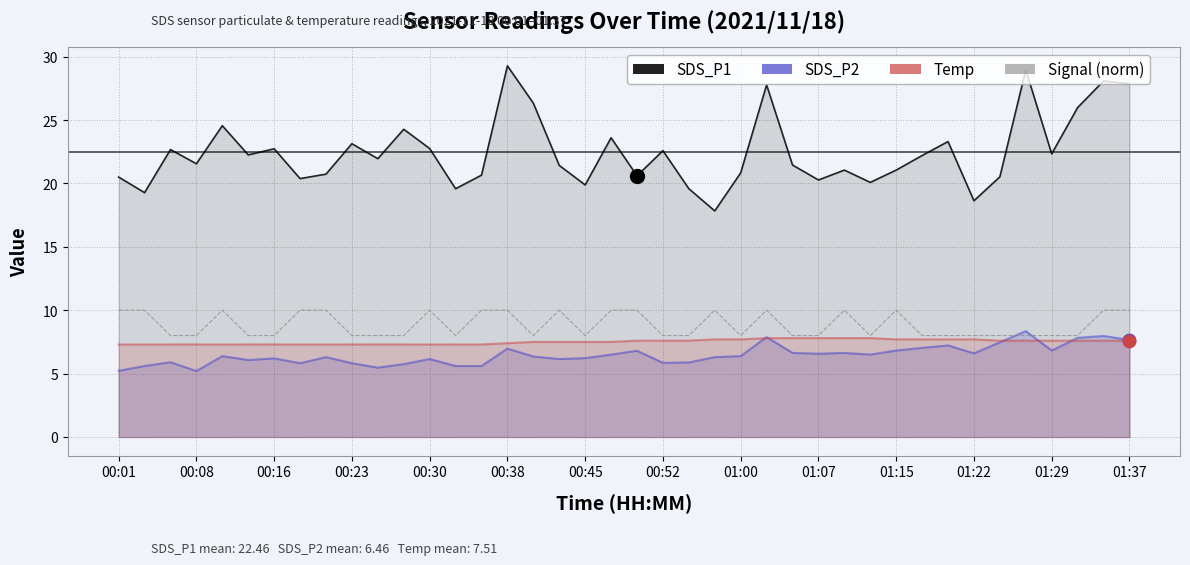

At which category is the sum across all series the highest?

38